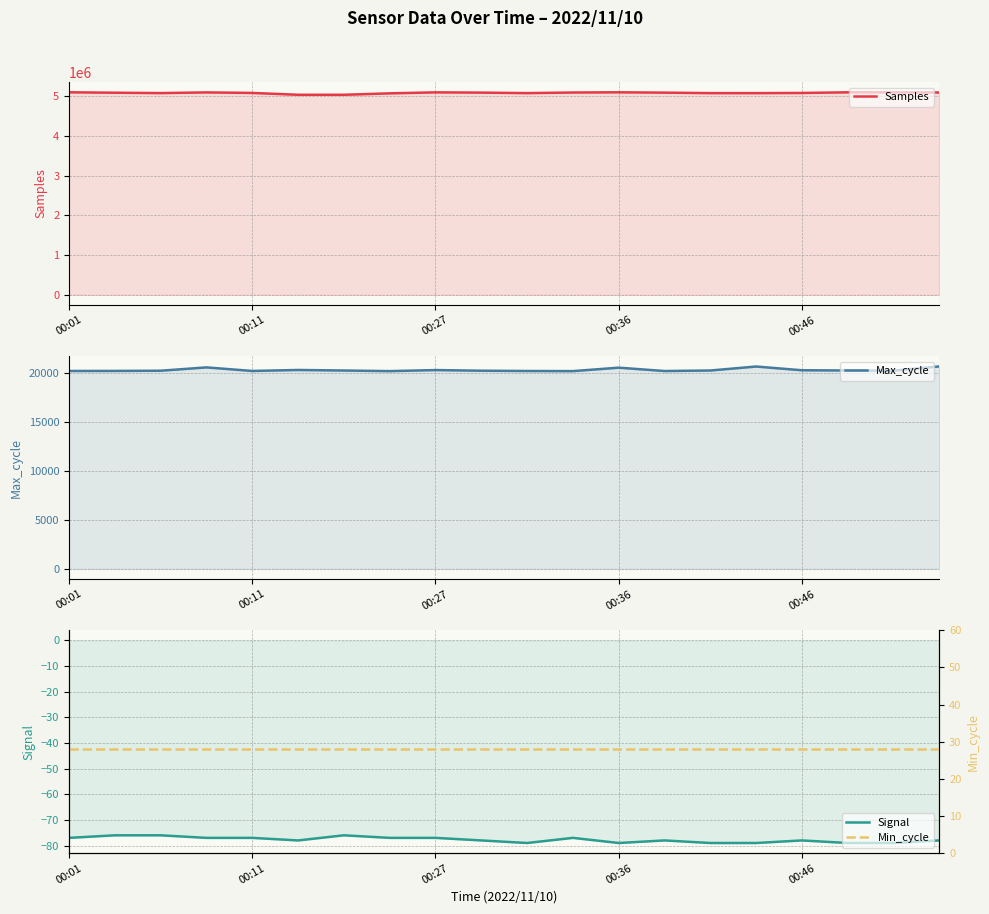

What is the greatest value displayed?

5095063